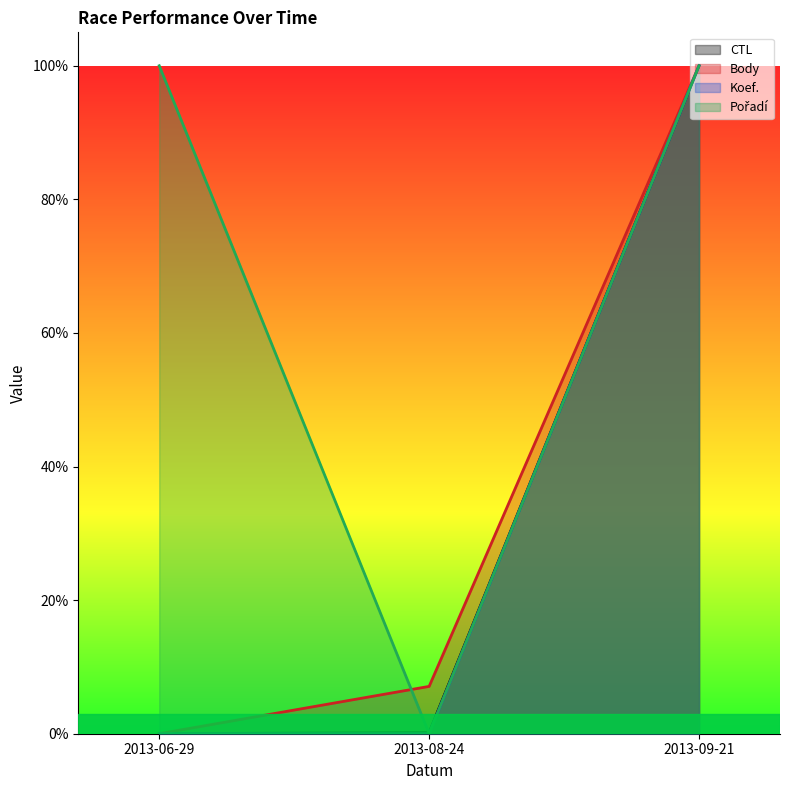

Reading right to left, what are all the values shown in this chart?

CTL: 1.0	0.0	0.0
Body: 1.0	0.1	0.0
Koef.: 1.0	0.0	0.0
Pořadí: 1.0	0.0	1.0